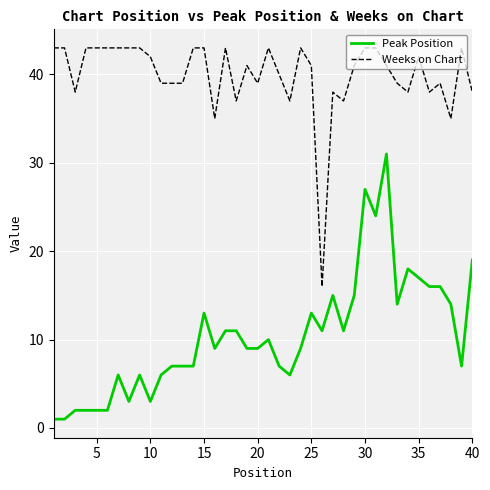

True or false: Weeks on Chart and Peak Position cross at least once.

False